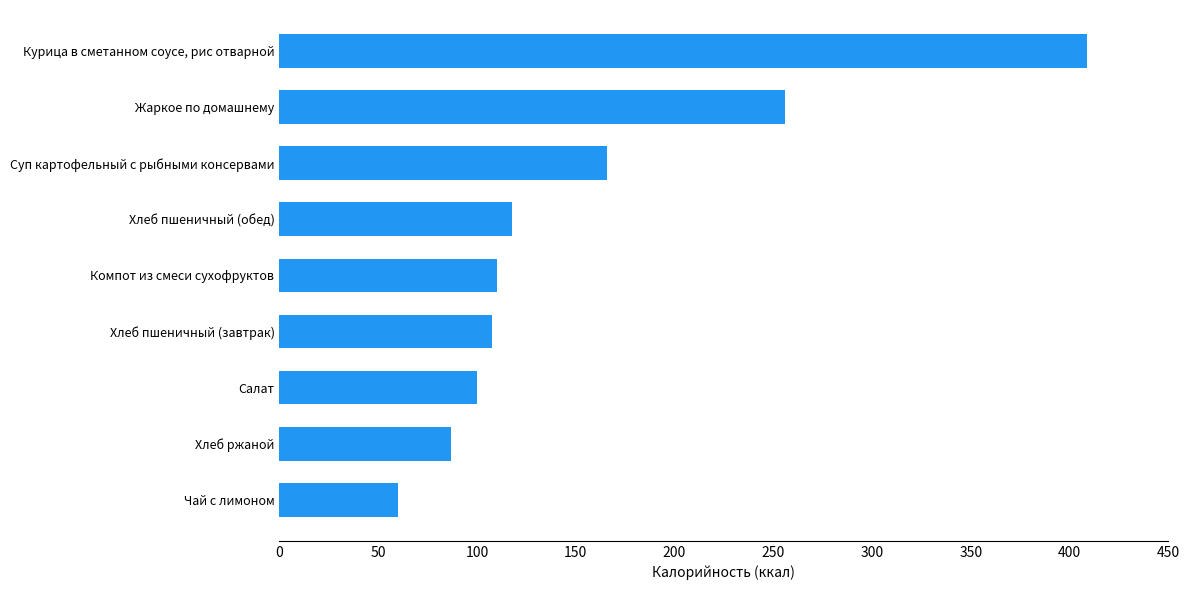

Between Салат and Хлеб ржаной, which is larger?

Салат